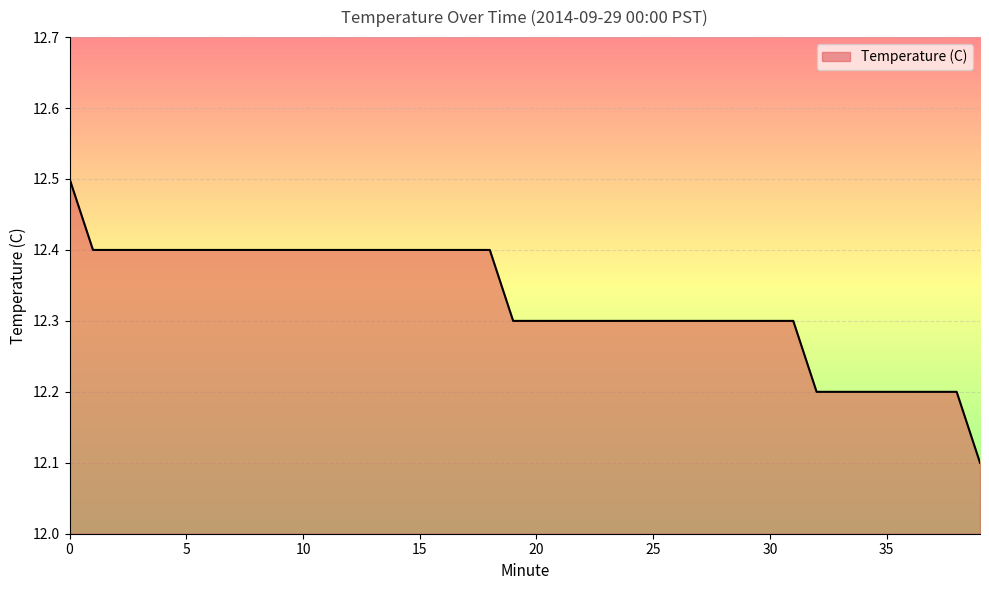

Count the number of data series in this chart.

1